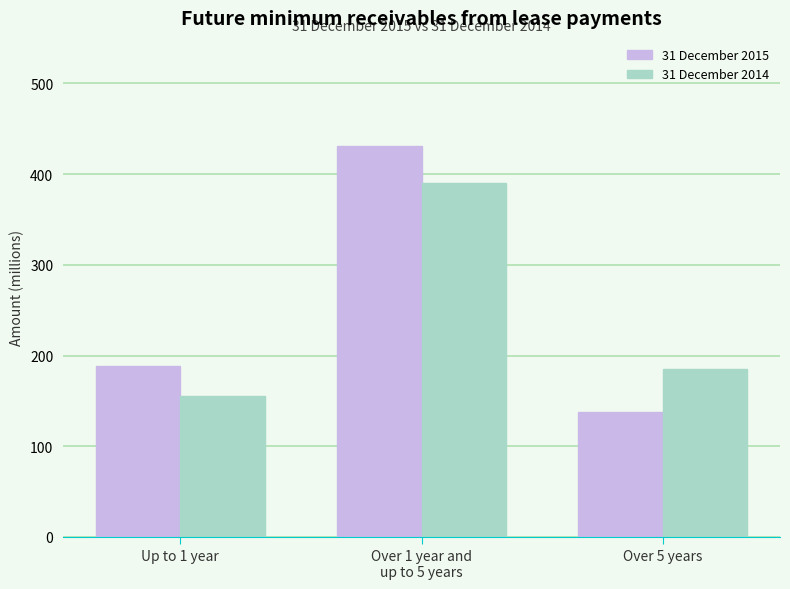

Reading left to right, transcribe all the data shown in this chart.

31 December 2015: 188.7	430.8	137.4
31 December 2014: 155.0	389.6	185.0